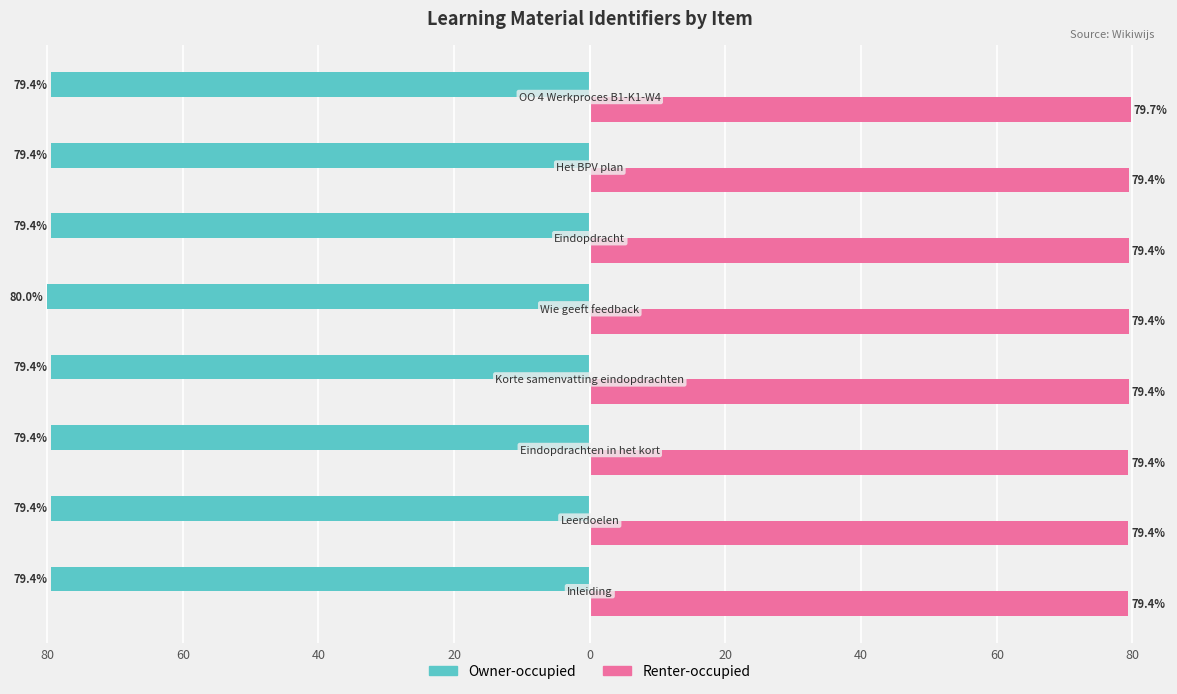

What is the difference between the maximum and minimum values in the Owner-occupied series?

0.6